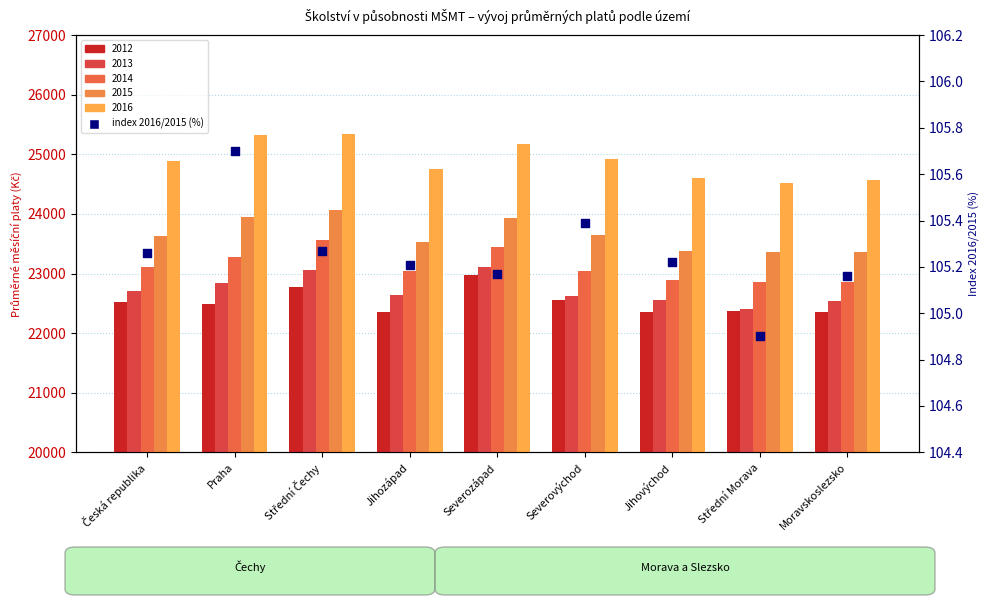

Which has a higher value, Severozápad or Severovýchod?

Severovýchod